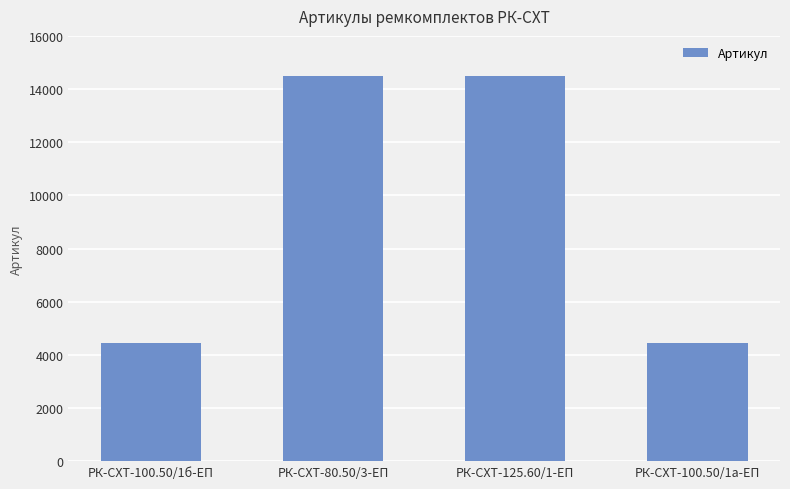

What is the maximum value shown in the chart?

14509